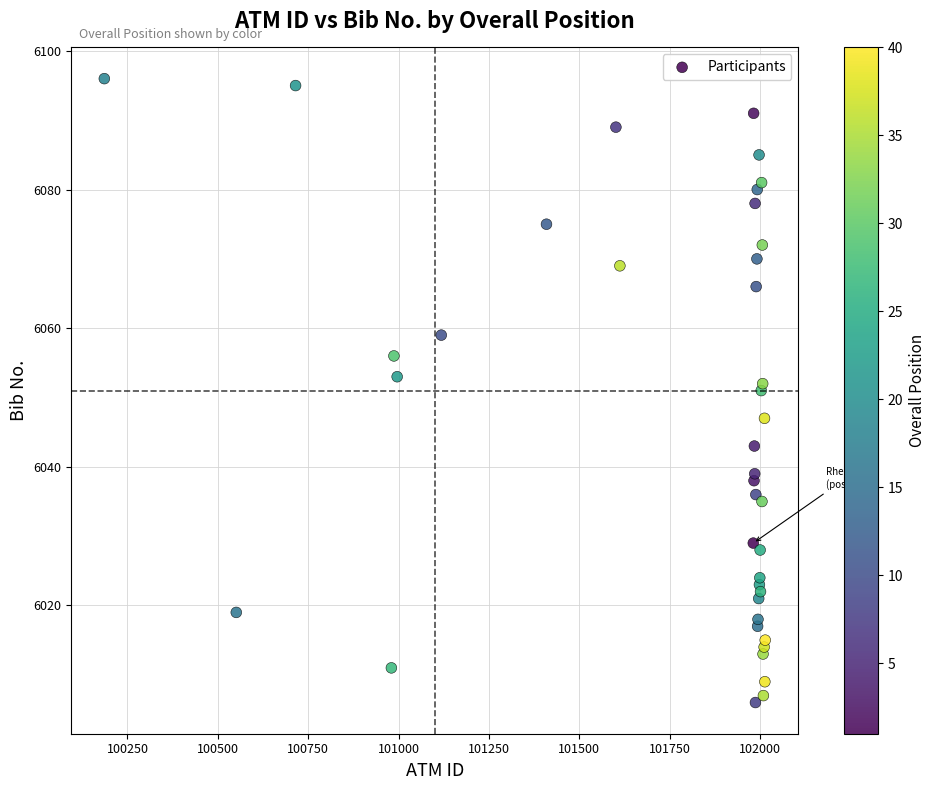

What is the range of X values (max minus min)?

1828